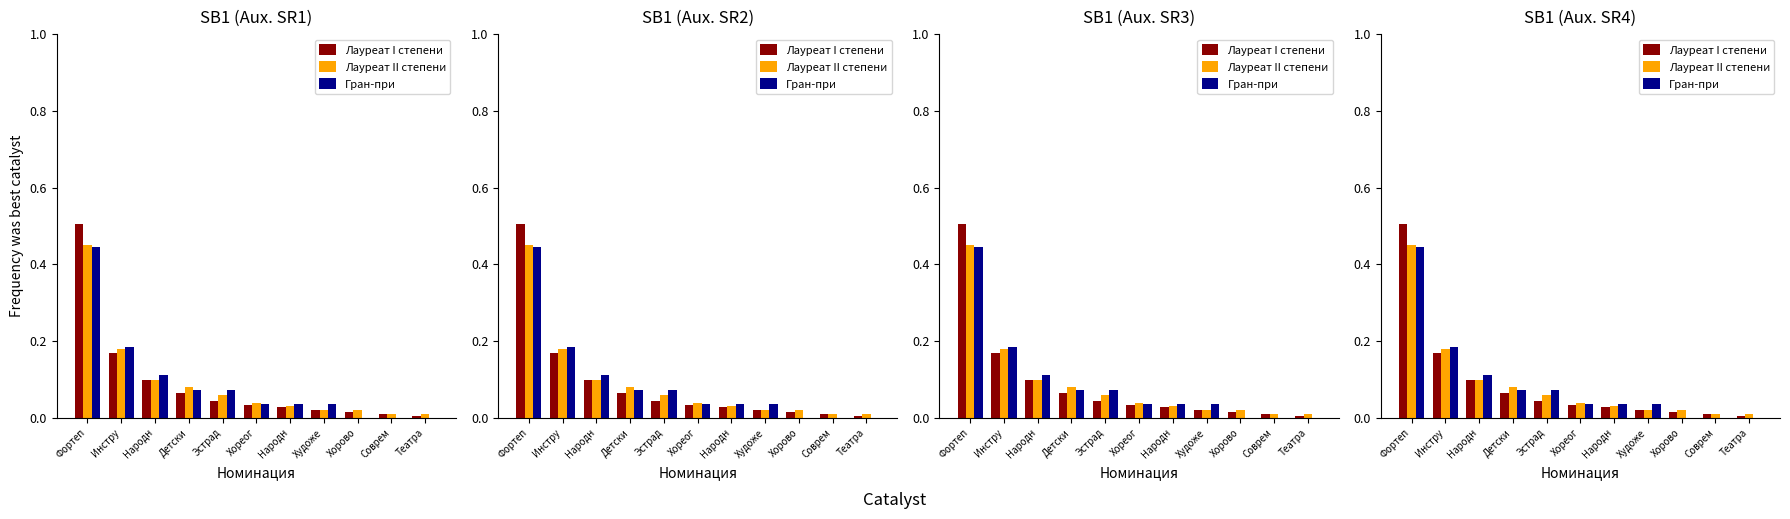

What is the sum of all Лауреат II степени values?

1.0